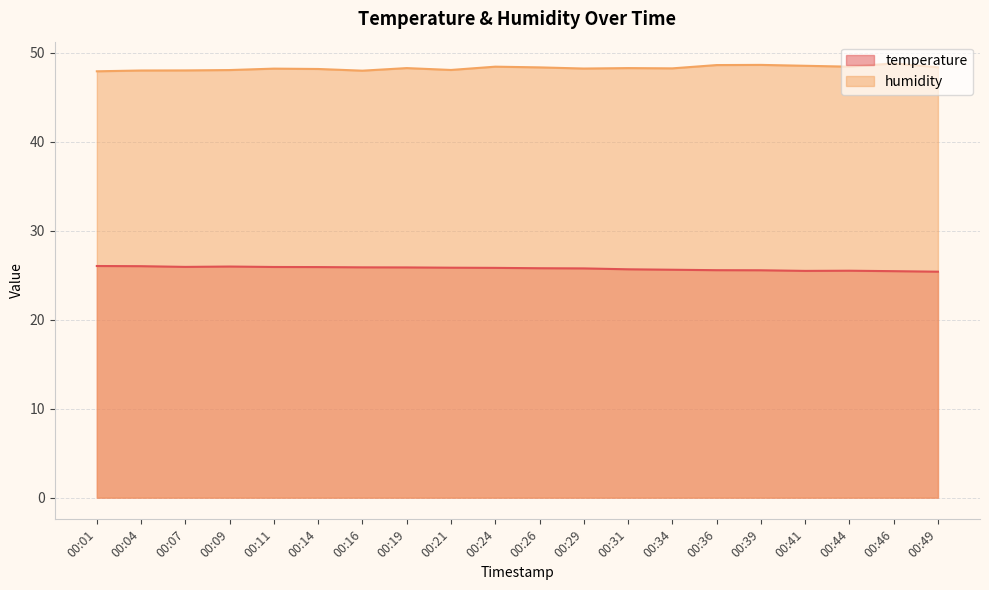

True or false: temperature has a value of 10.3 at 00:14.

False